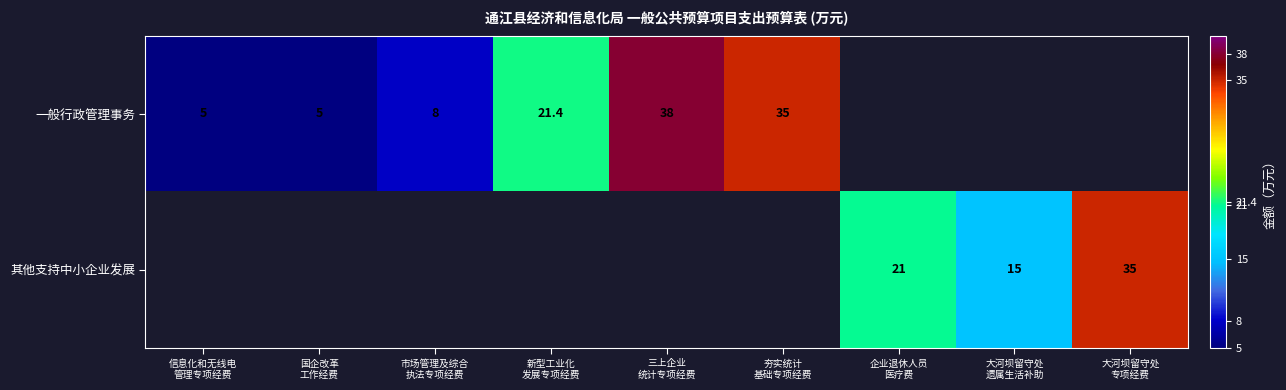

Is it true that 其他支持中小企业发展 equals 21.0 at 企业退休人员 医疗费?

True